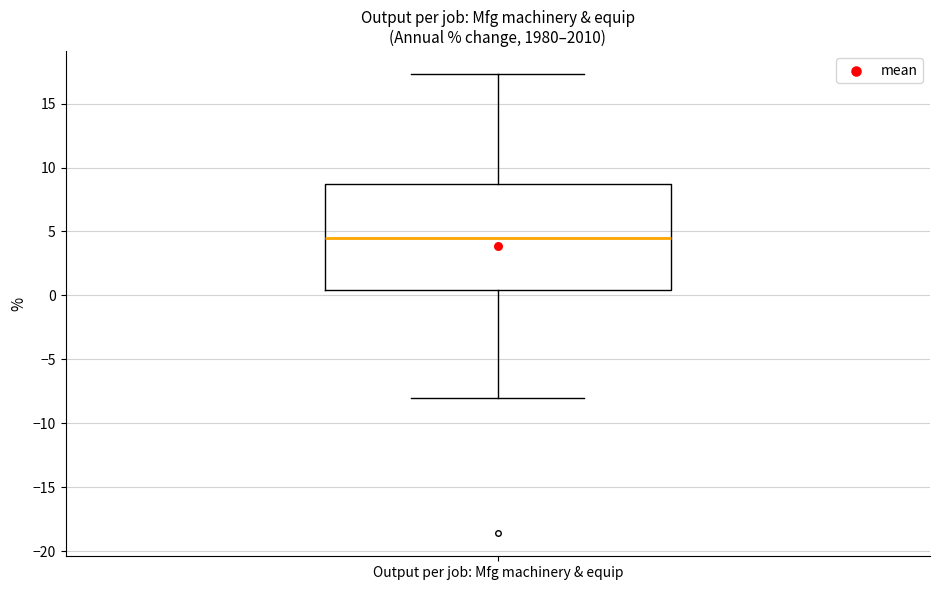

Transcribe this box plot: give where the median line is, the range the box spans, and where the two whiskers end, as read against the y-axis. The values are not printed on the chart, so give them approximately, as read against the axis.

median 4.5, box 0.5 to 8.5, whiskers -8.0 to 17.5